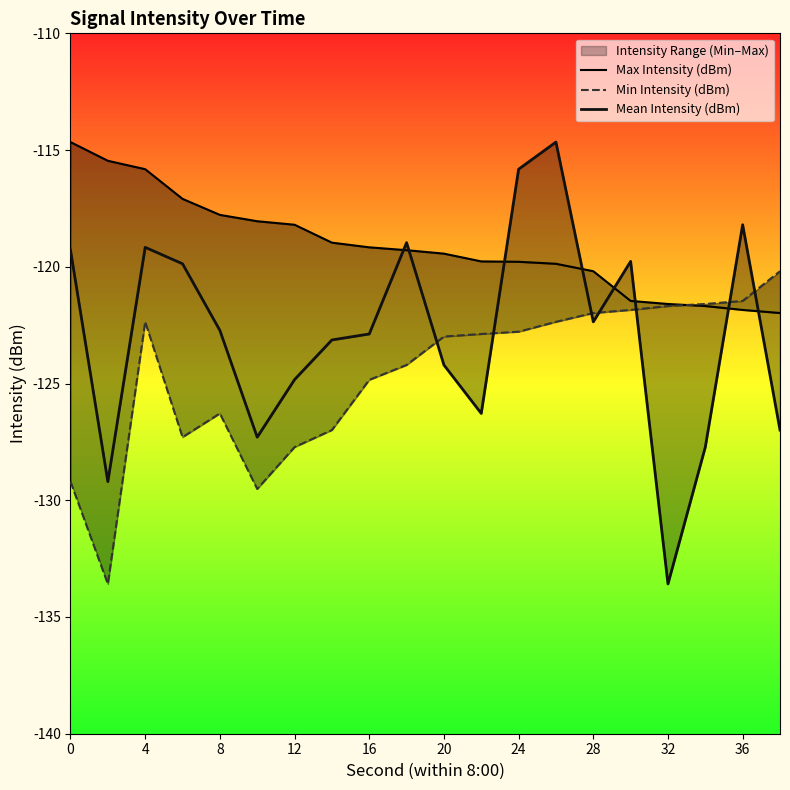

Which series has the largest total across all categories?

Max Intensity (dBm)